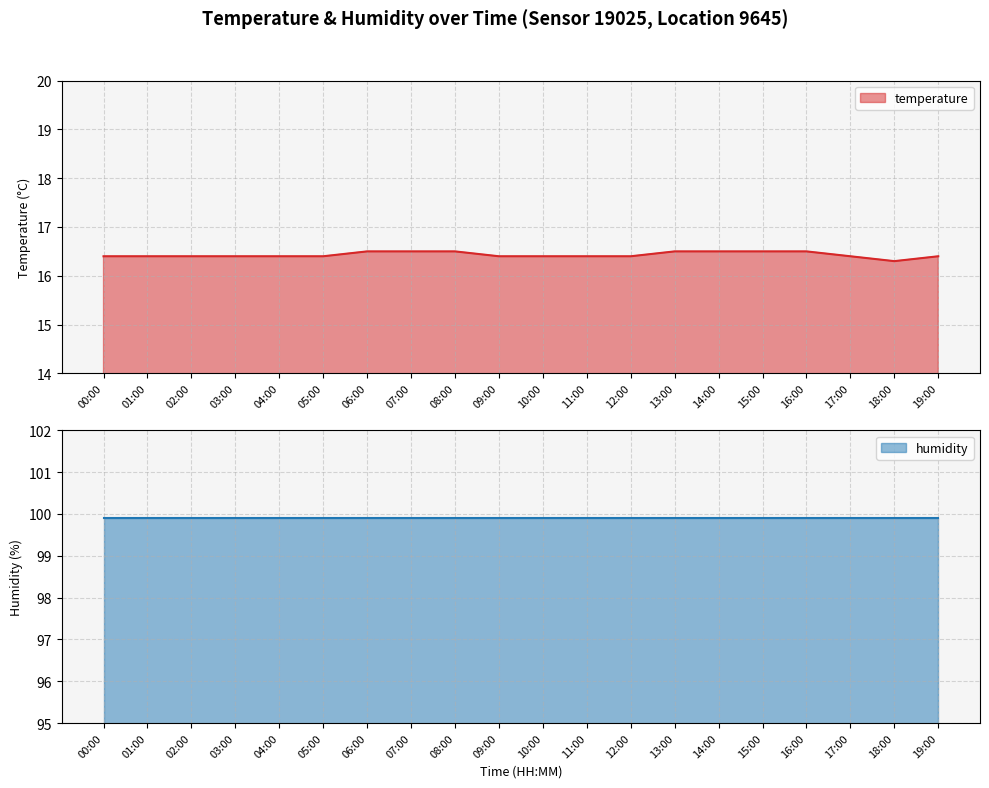

Approximately how many times larger is the value at 10:00 compared to 04:00?

1.0